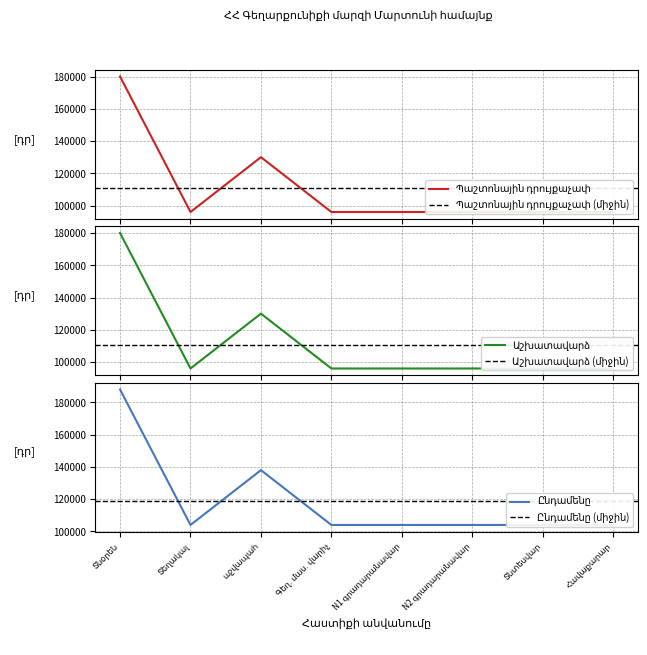

What is the total value across all series at N1 գրադարանավար?

296000